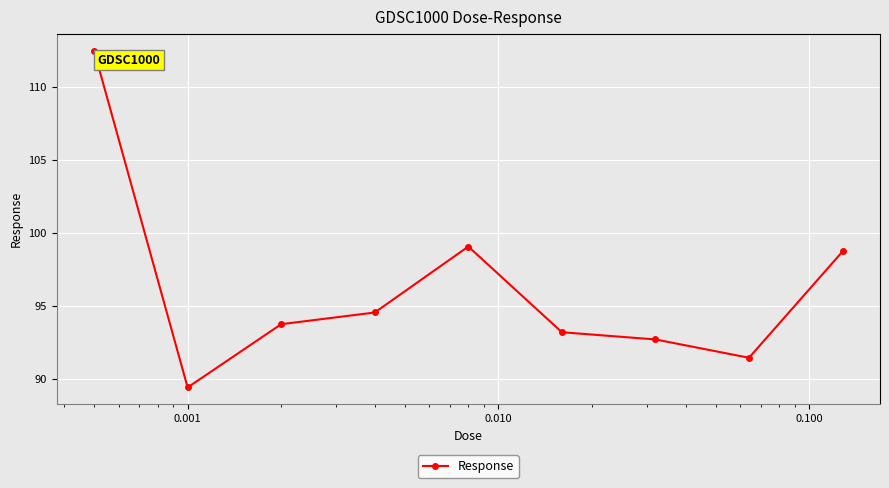

How many distinct data groups are displayed?

1